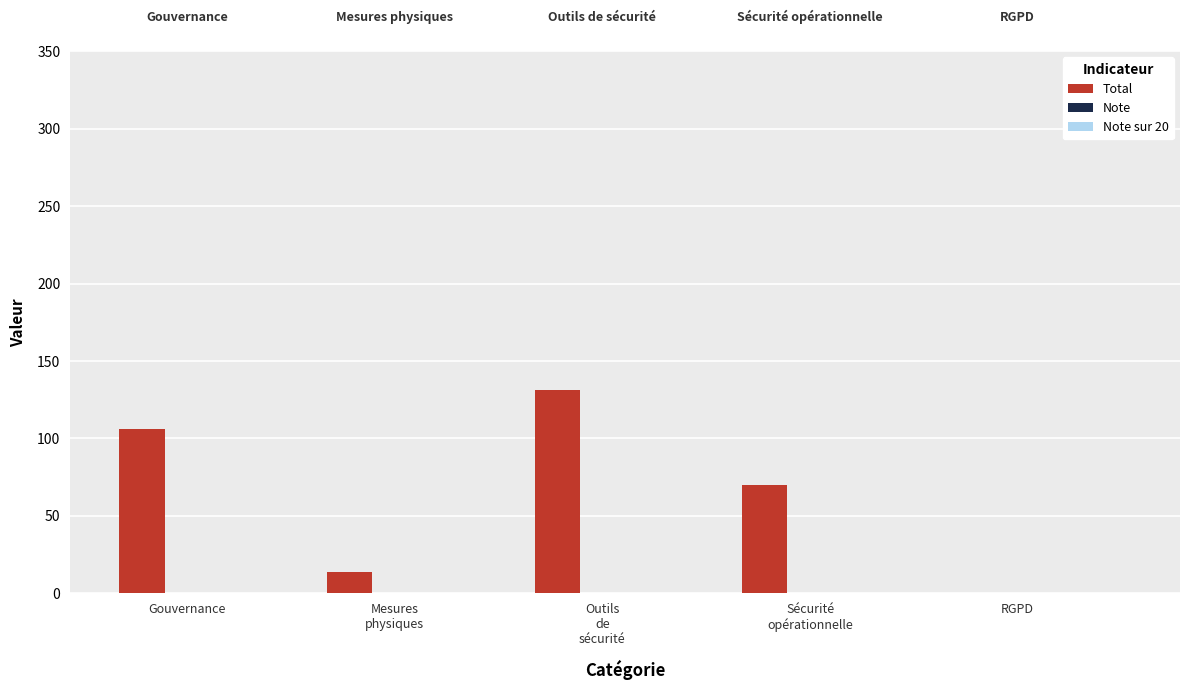

What is the change in value from Gouvernance to RGPD?

-106